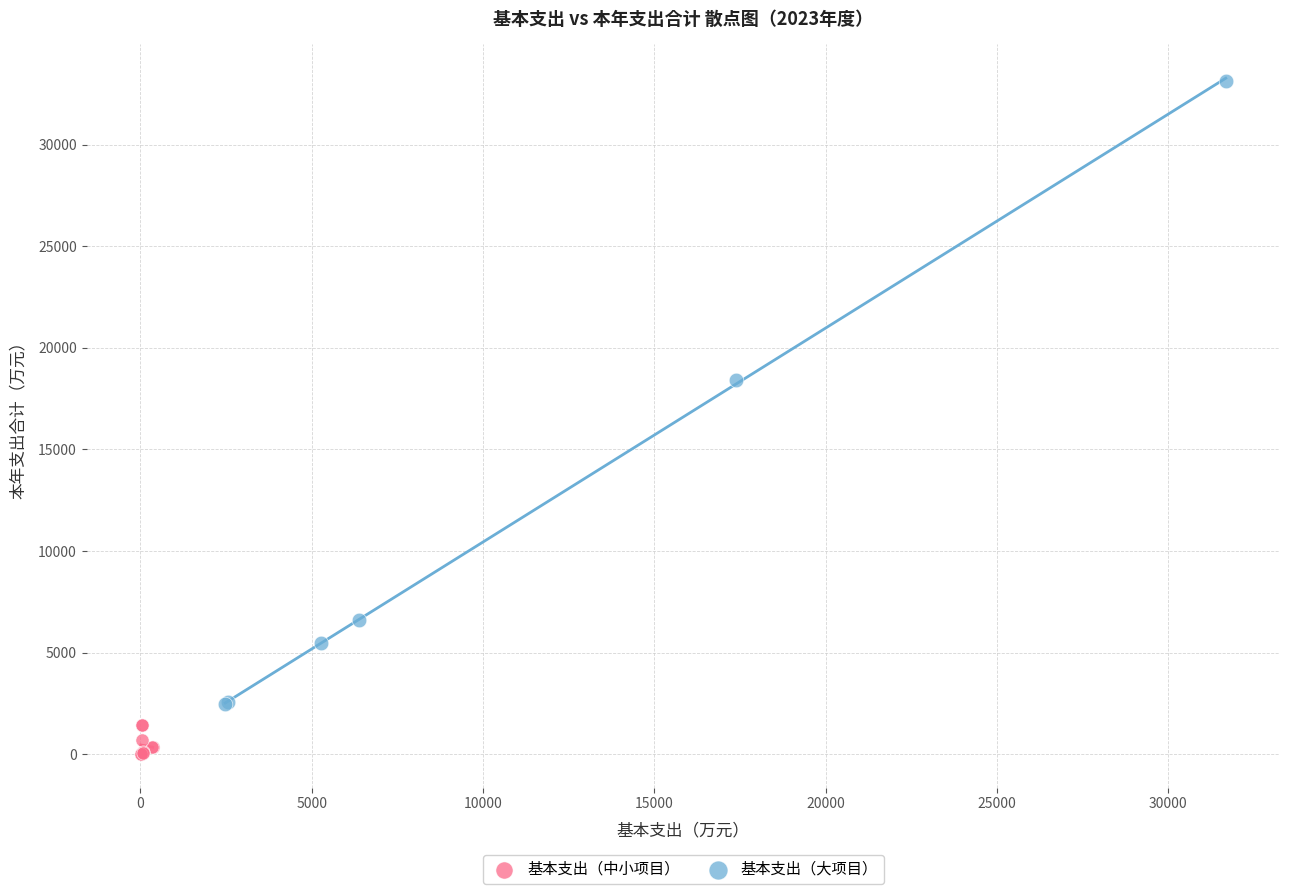

Which series reaches the minimum Y coordinate?

基本支出（中小项目）